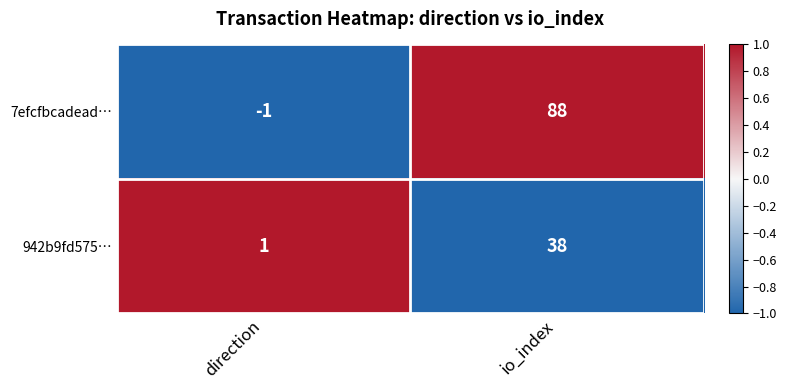

How many positive values does the 7efcfbcadead… series have?

1